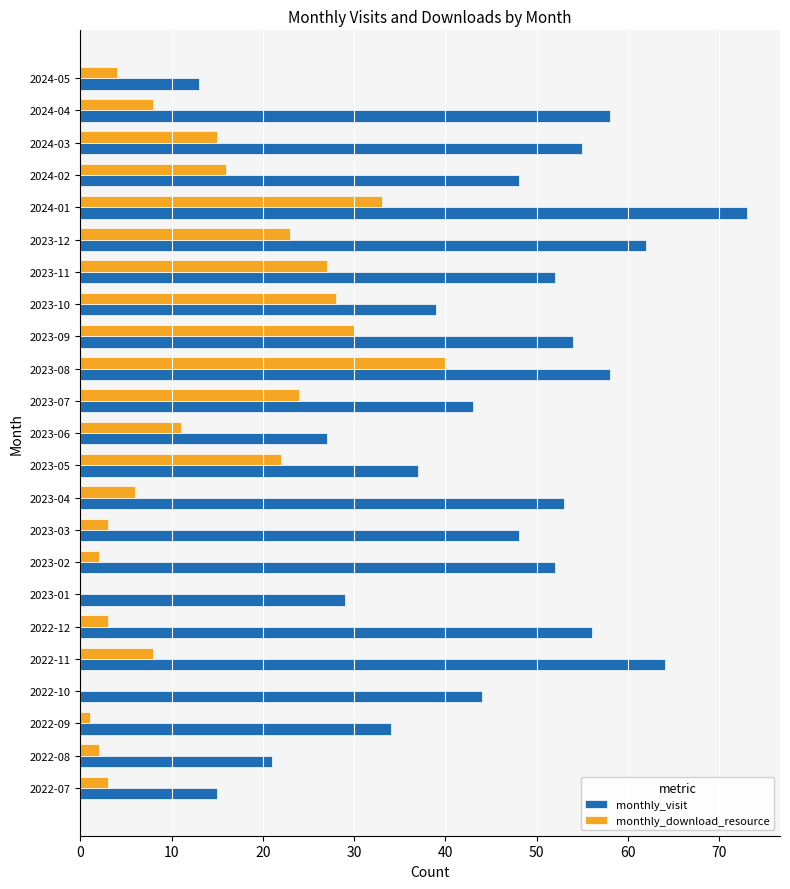

The value of monthly_download_resource at 2023-09 is 16. True or false?

False